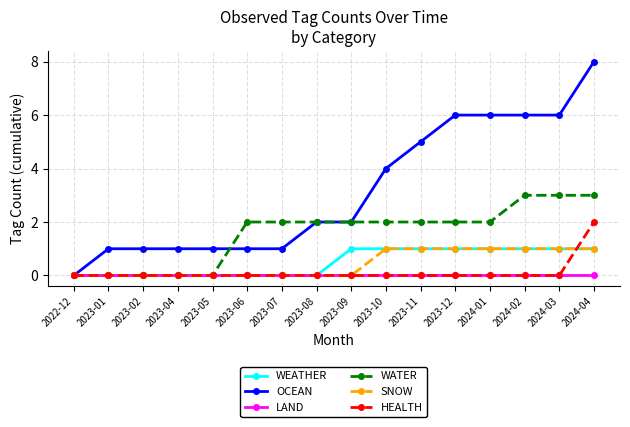

What is the spread (max minus min) of values at 2024-01?

6